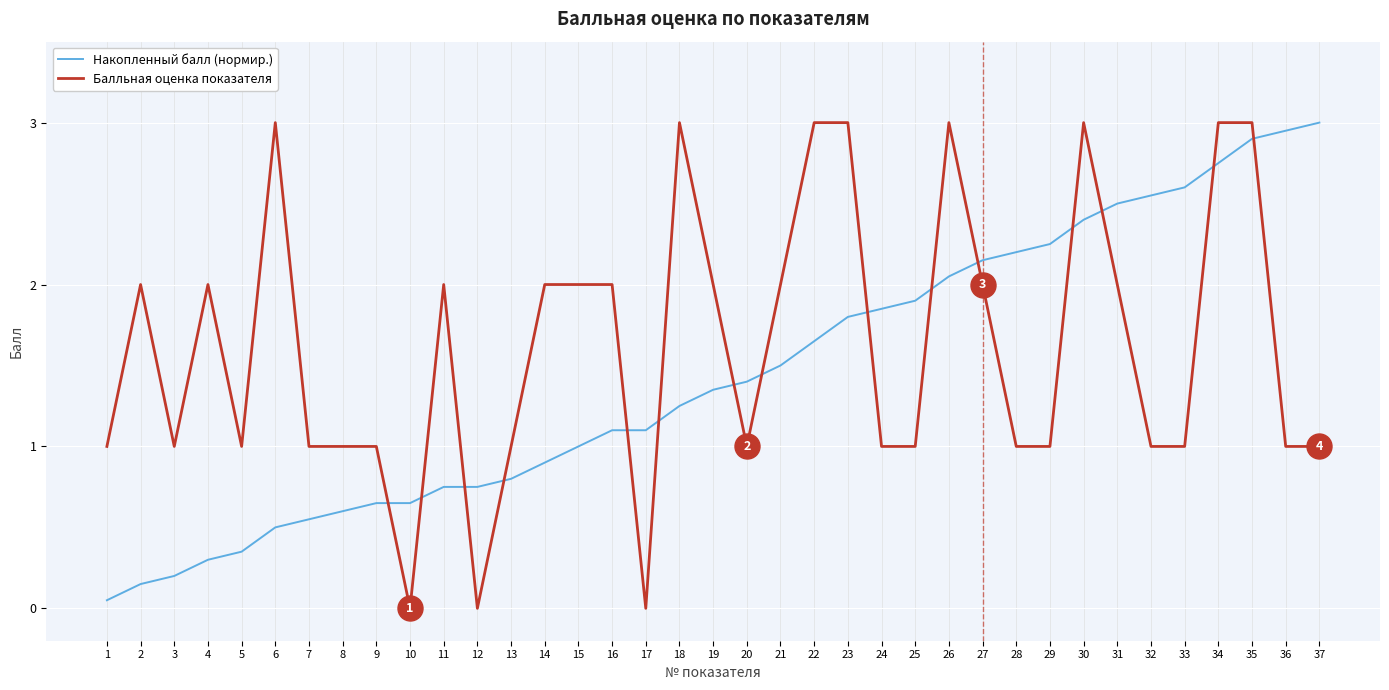

Which series has the widest spread of values?

Балльная оценка показателя